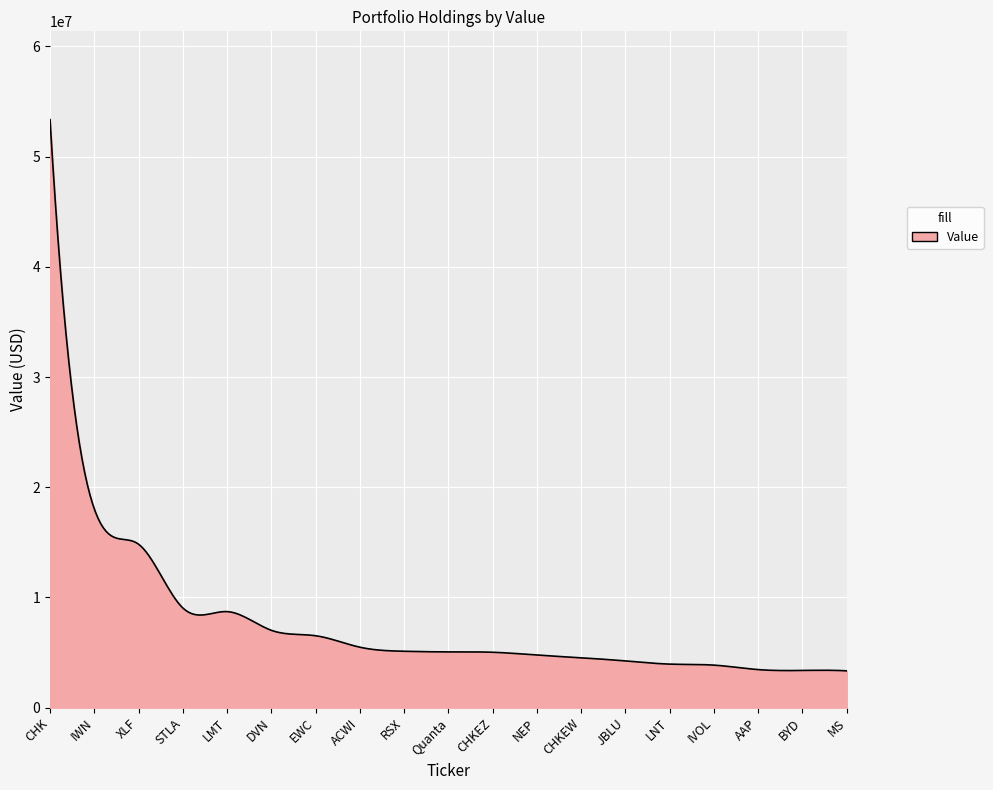

What is the smallest value displayed?

3343000.0